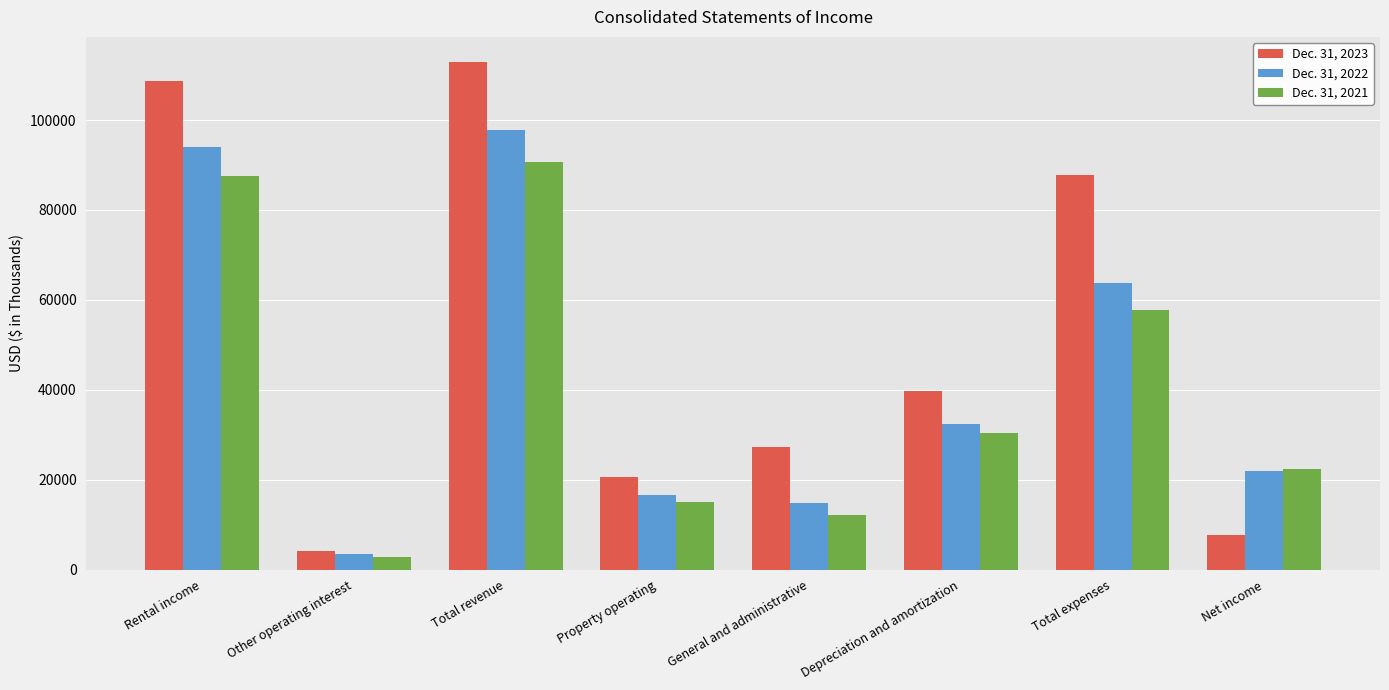

What is the total value across all series at Rental income?

290446